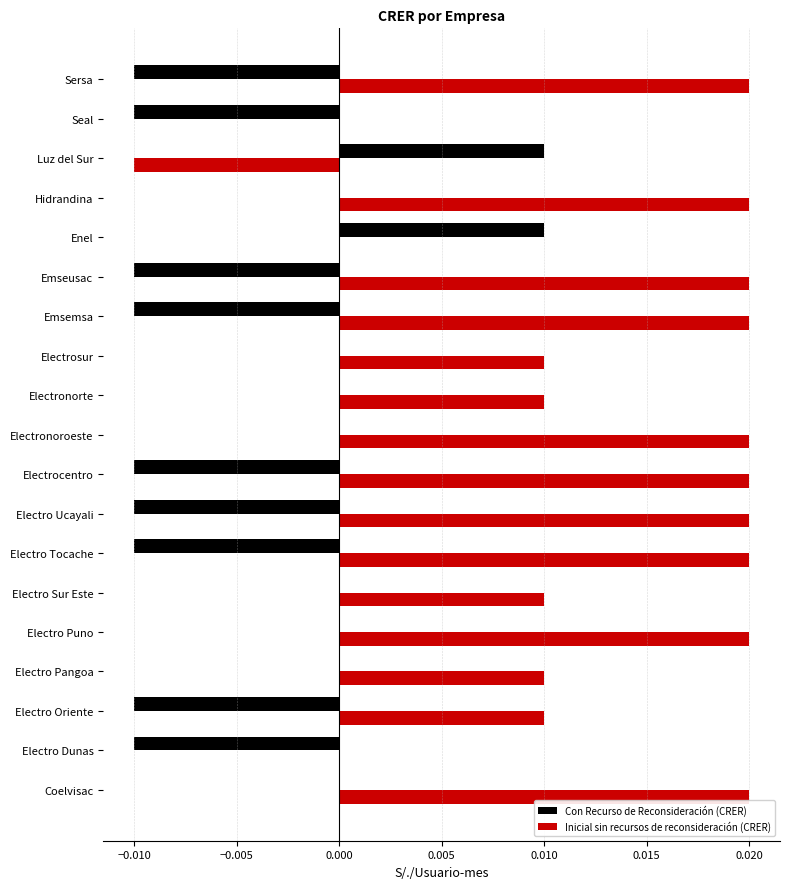

Which series has the largest total across all categories?

Inicial sin recursos de reconsideración (CRER)